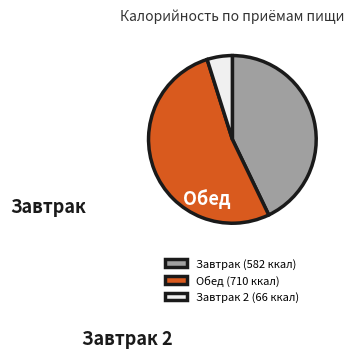

How many segments does this pie chart have?

3